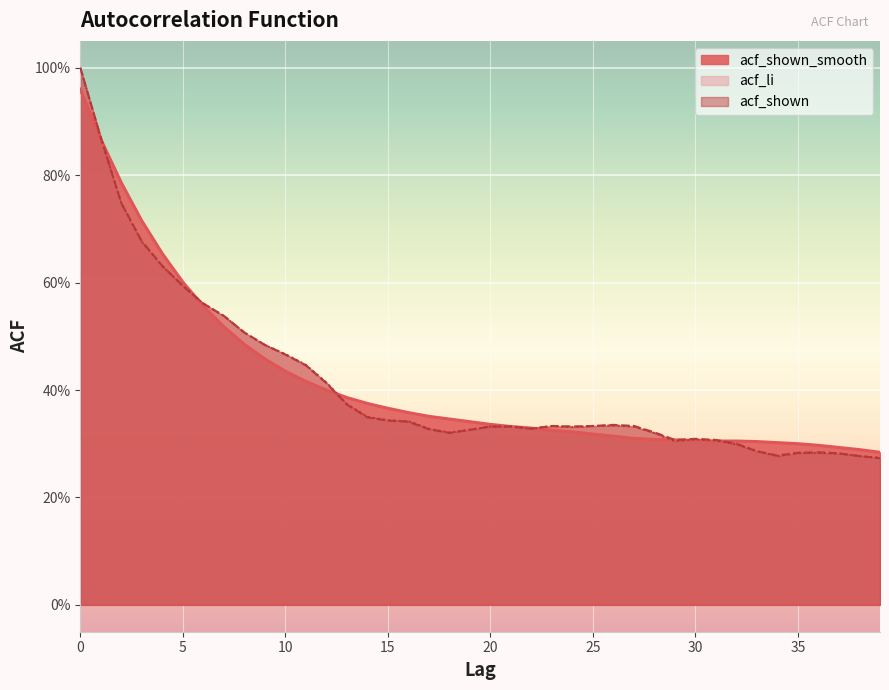

What is the value of the acf_li point at the 14th from the left?

0.4